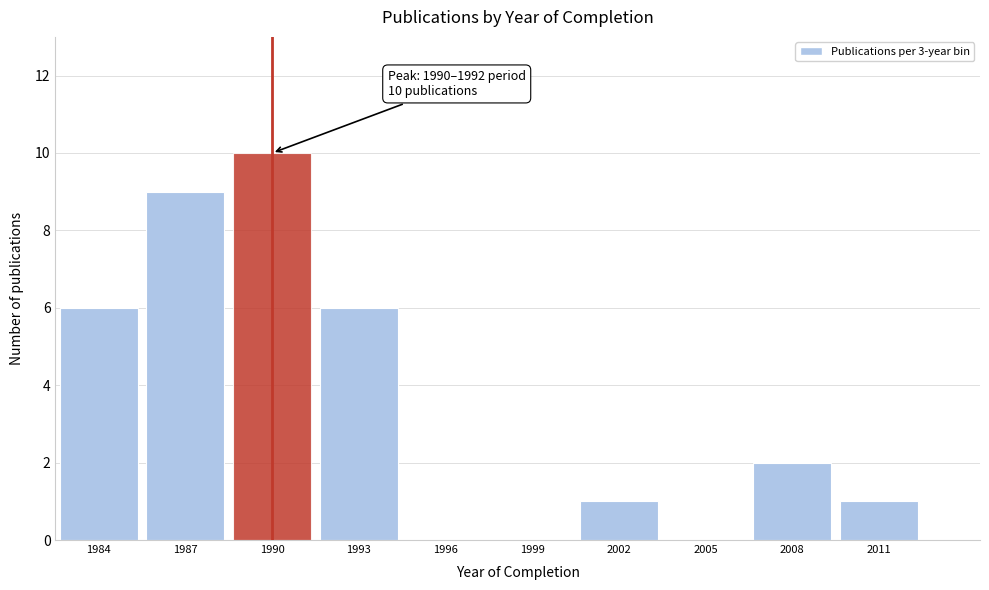

Reading right to left, extract all data points from this chart.

2011=1	2008=2	2005=0	2002=1	1999=0	1996=0	1993=6	1990=10	1987=9	1984=6